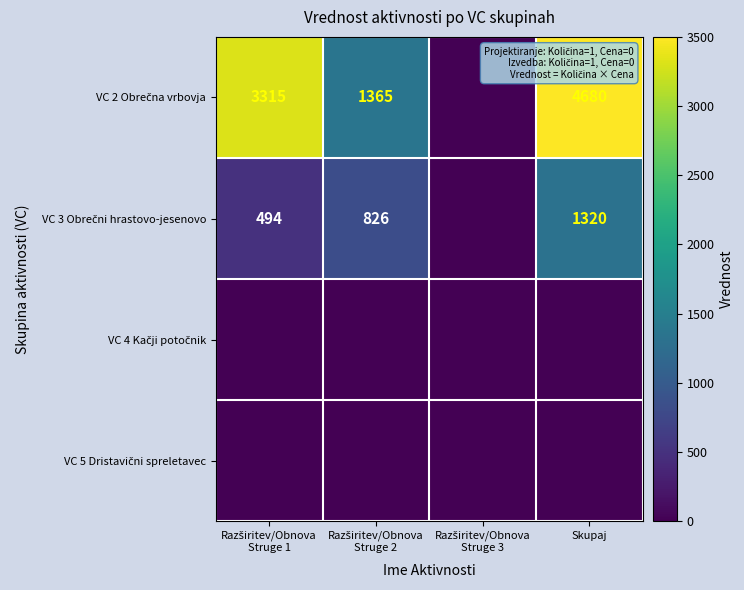

What is the difference between the maximum and minimum values in the VC 3 Obrečni hrastovo-jesenovo series?

1320